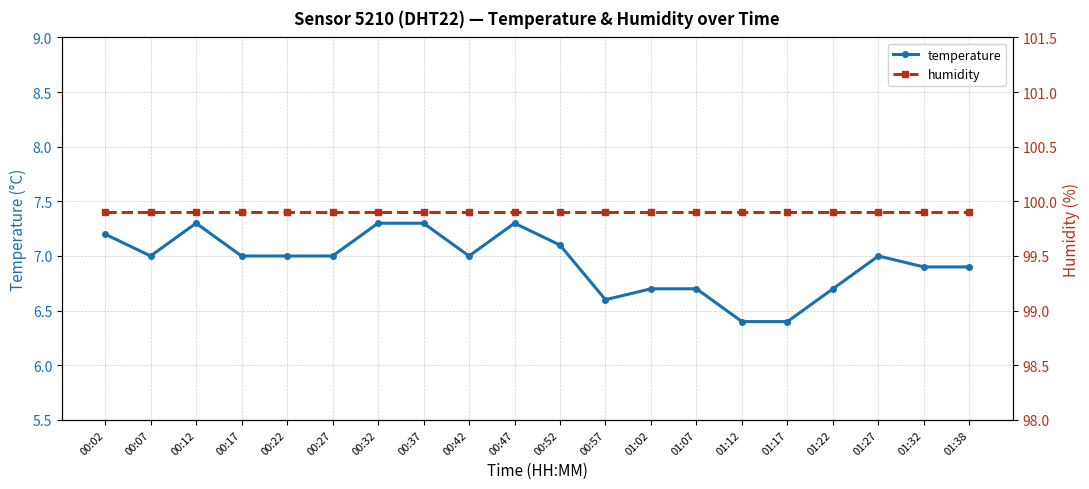

True or false: temperature and humidity cross at least once.

False